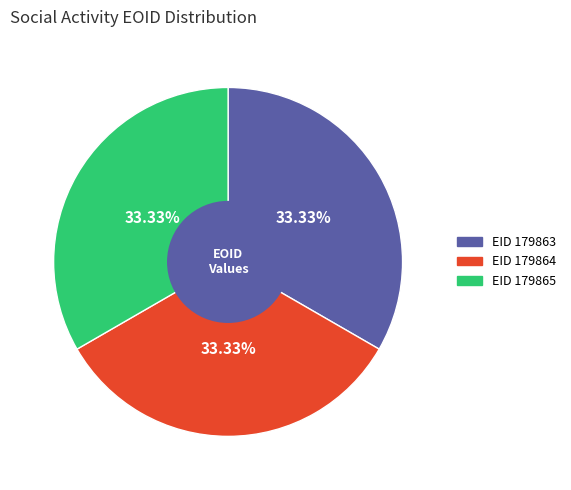

Count the number of slices in the pie.

3